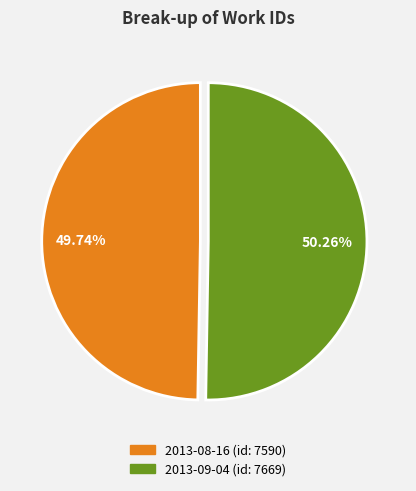

To the nearest percent, what is the difference between the 2013-08-16 and 2013-09-04 slice percentages?

1%